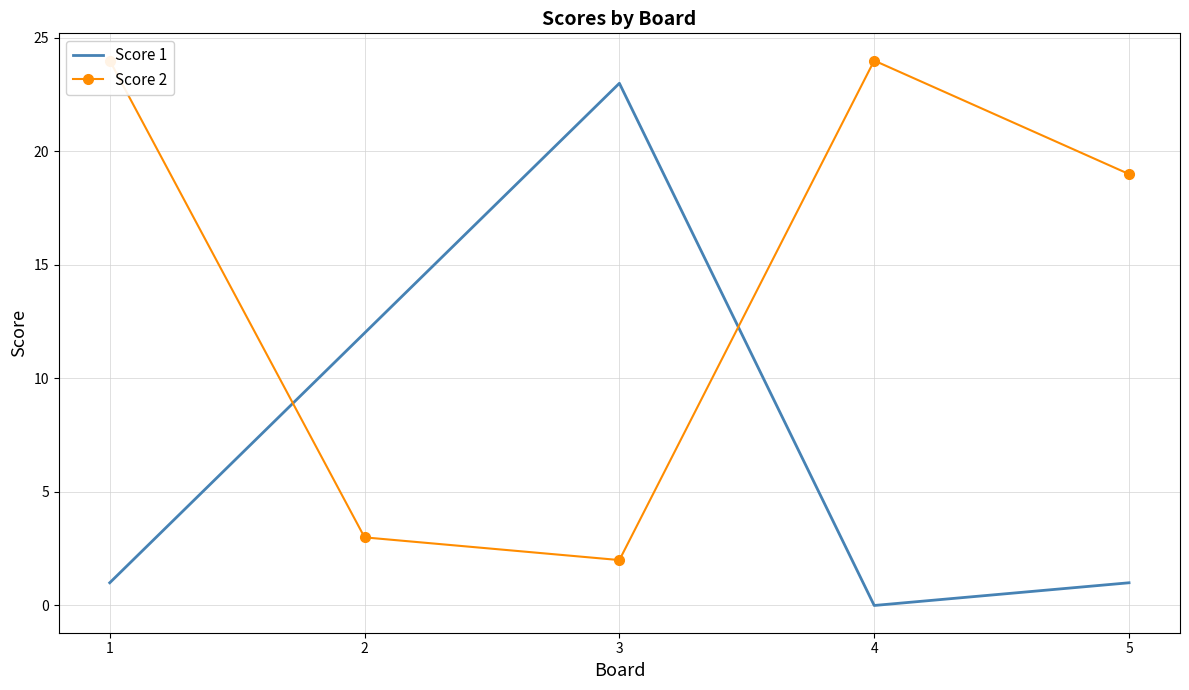

Where is the first local minimum for Score 1?

4